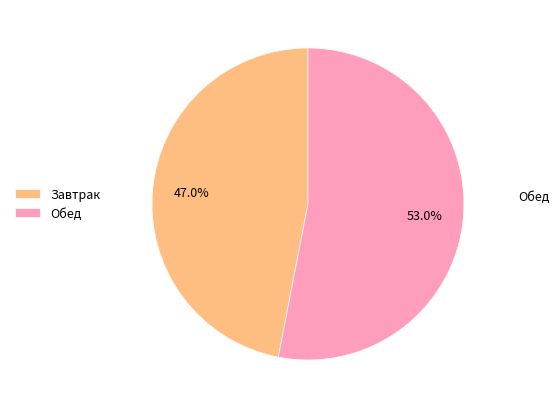

Count the number of slices in the pie.

2